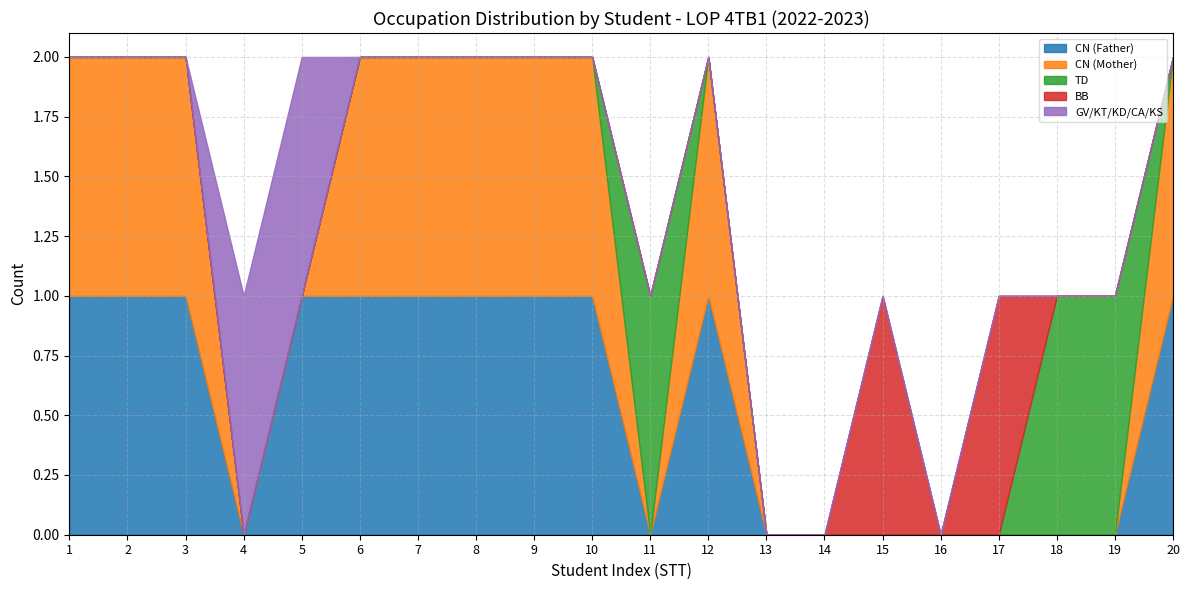

Which category has the lowest value in the TD series?

2